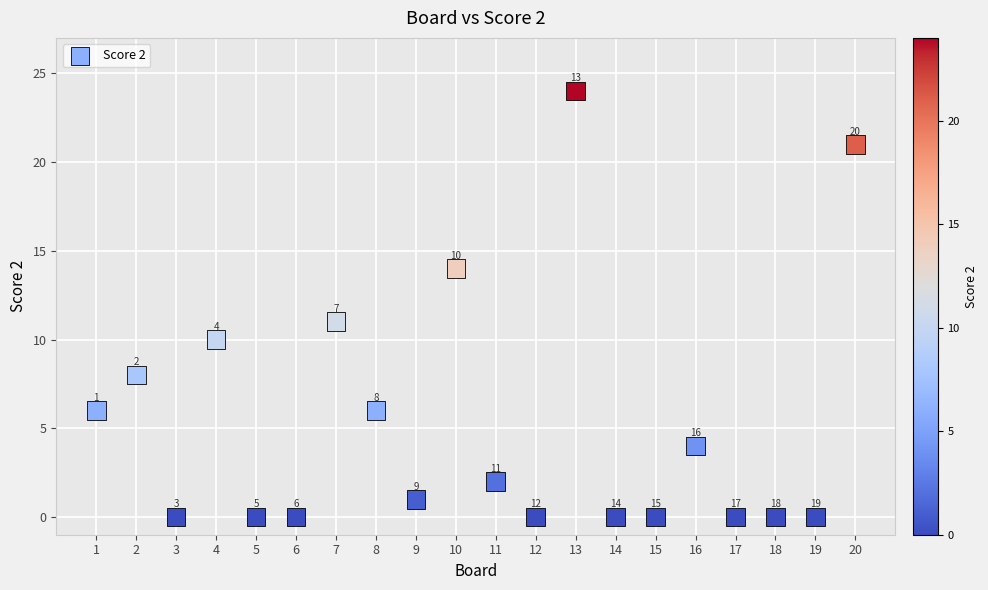

What is the range of Y values (max minus min)?

24